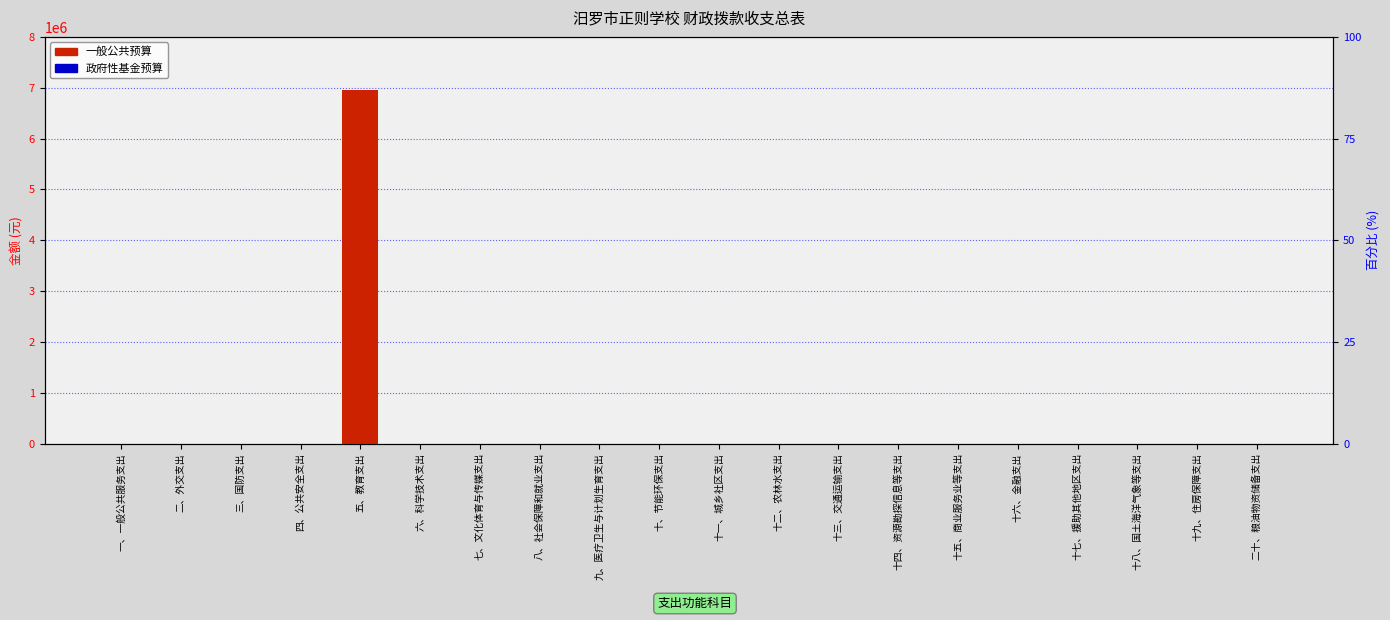

Where is 一般公共预算 nearest to the value 3474230?

一、一般公共服务支出